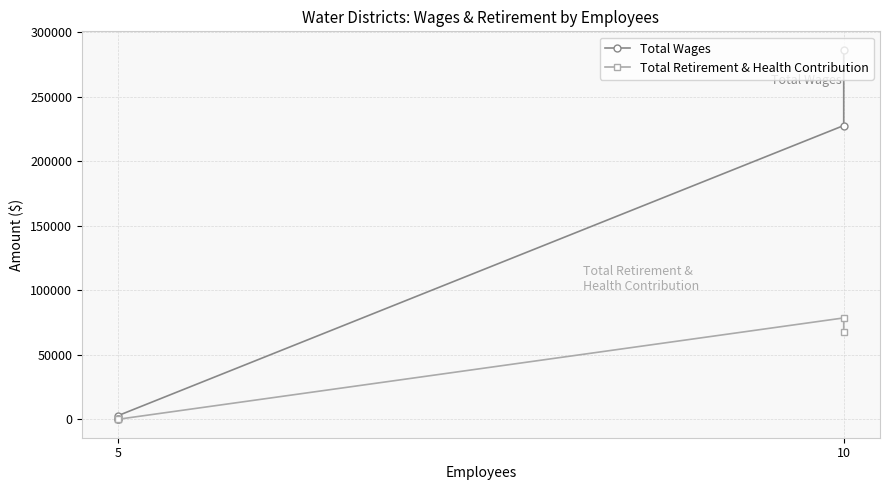

Which series has the largest total across all categories?

Total Wages